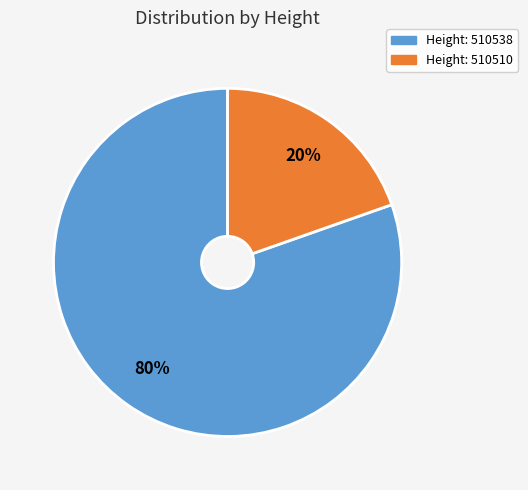

To the nearest percent, what is the average slice percentage?

50%